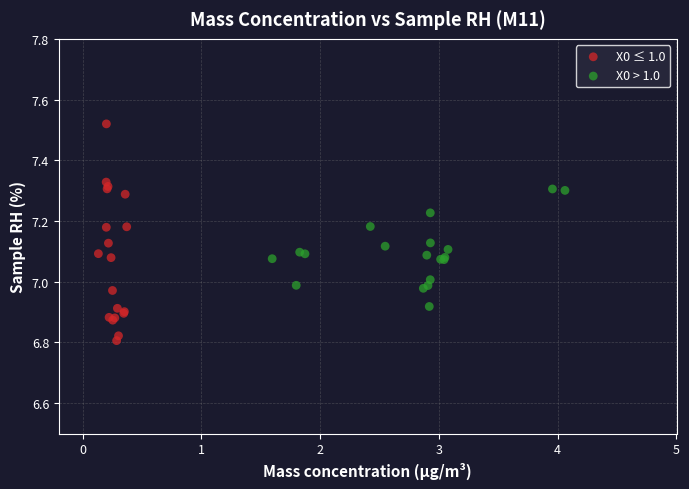

Which series contains the lowest Y value?

X0 ≤ 1.0